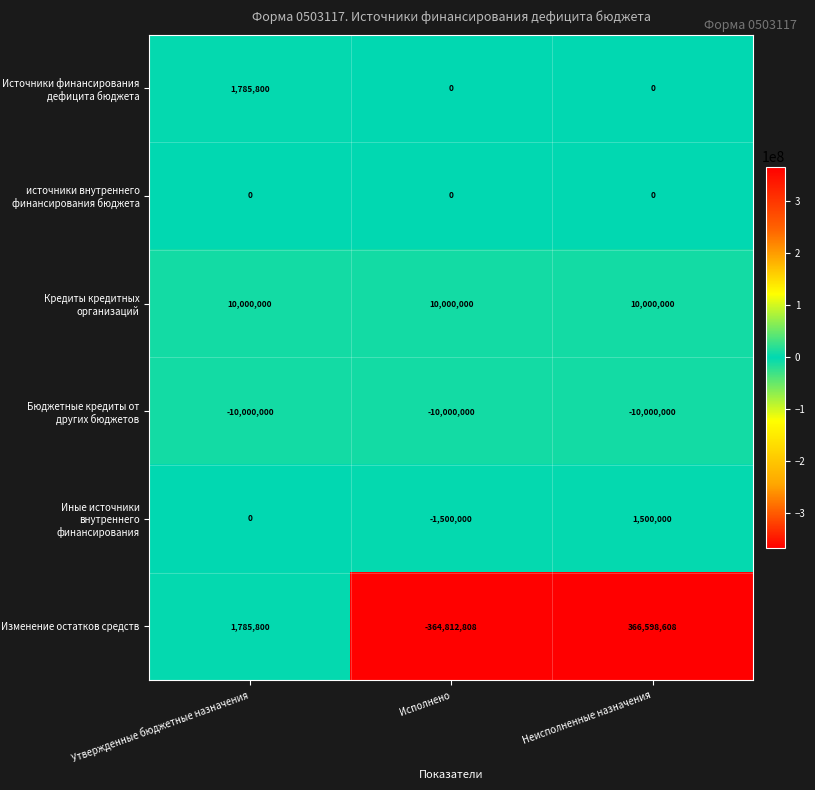

How many categories are shown in the chart?

3